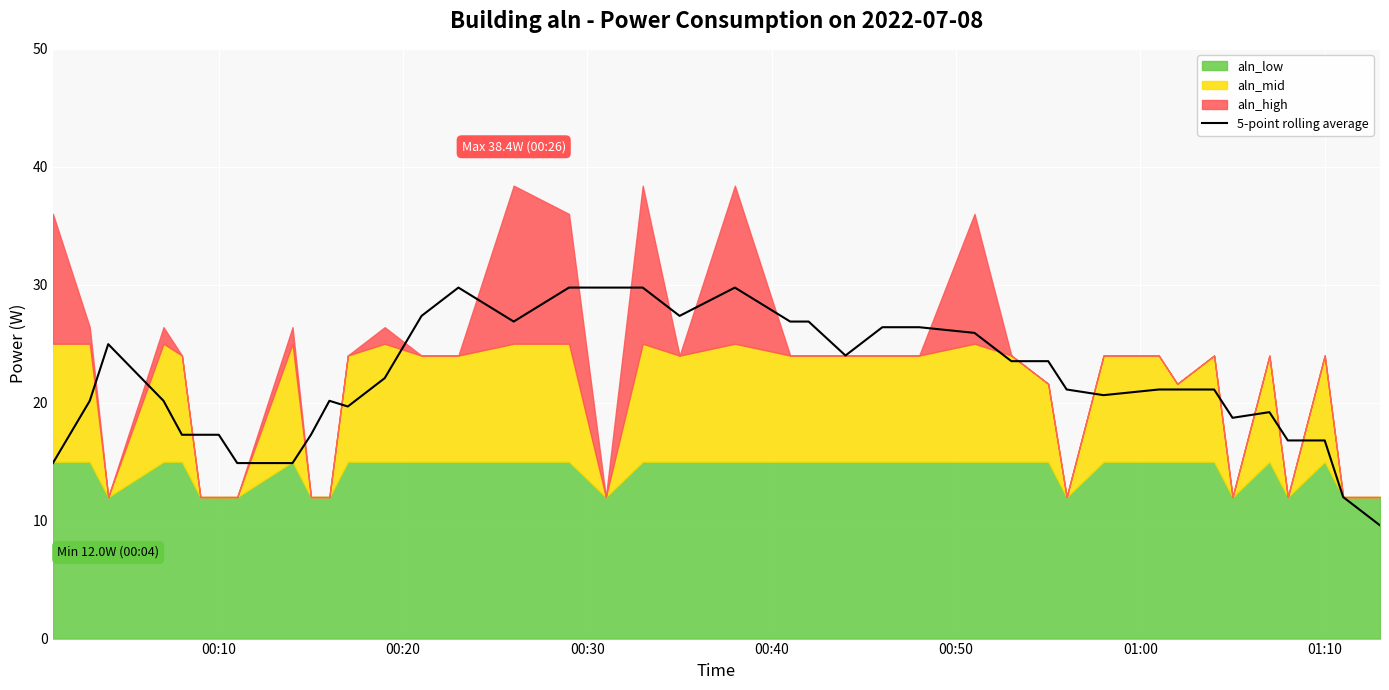

What is the lowest value of the 5-point rolling average series?

9.6